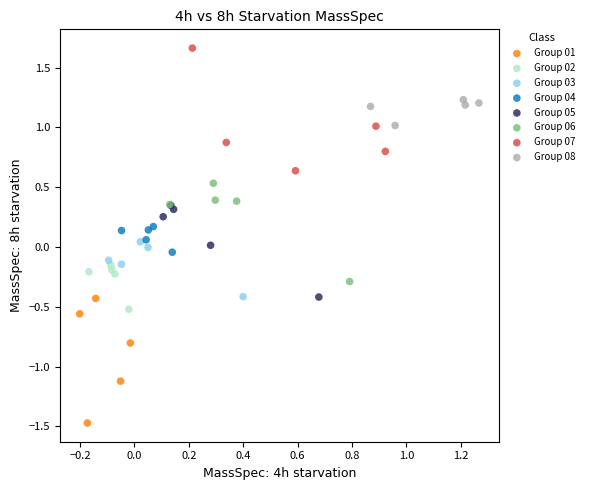

What are all the series names shown in the legend?

Group 01, Group 02, Group 03, Group 04, Group 05, Group 06, Group 07, Group 08